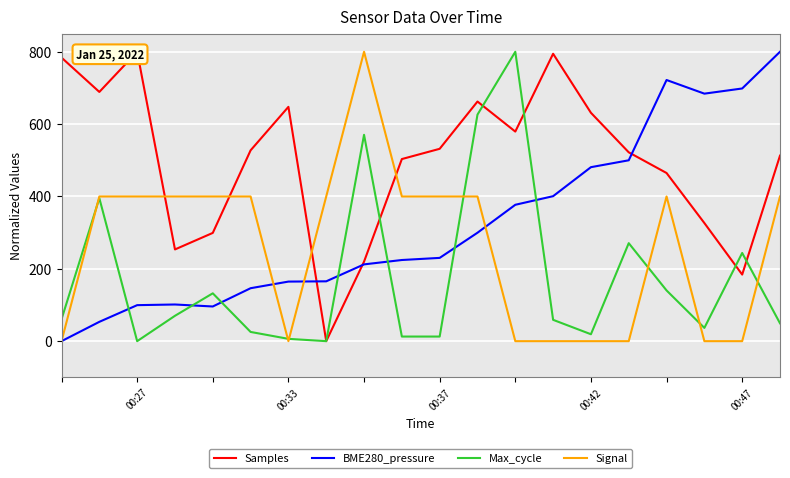

How many lines are shown in the chart?

4